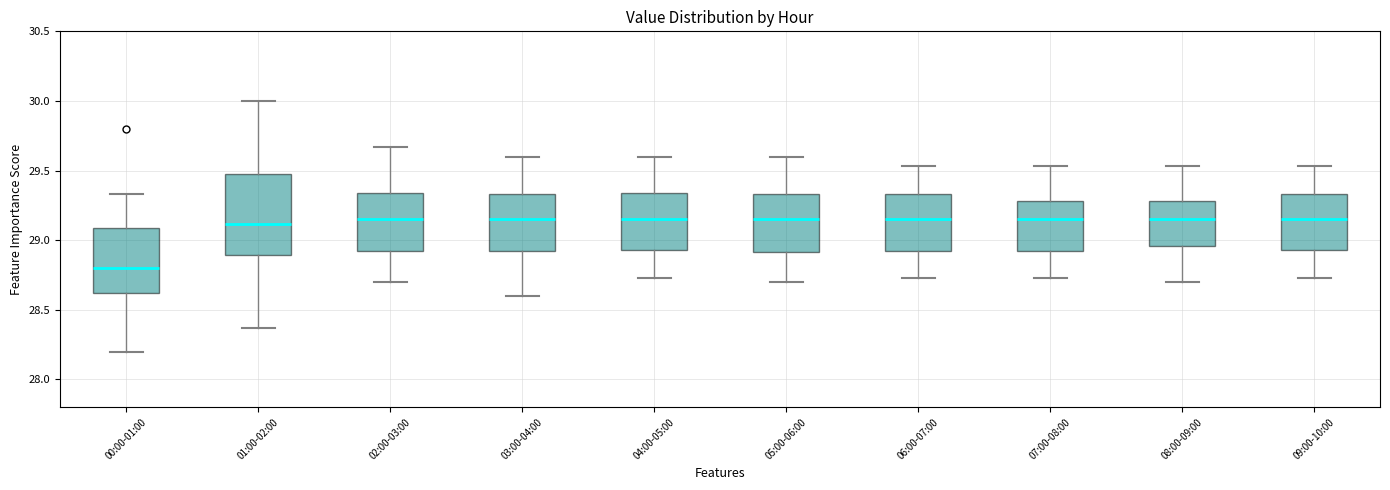

Reading left to right, transcribe this box plot: for each box, give where its median line is, the range the box spans, and where its two whiskers end, as read against the y-axis. The values are not printed on the chart, so give them approximately, as read against the axis.

00:00-01:00: median 28.80, box 28.60 to 29.10, whiskers 28.20 to 29.35
01:00-02:00: median 29.10, box 28.90 to 29.50, whiskers 28.35 to 30.00
02:00-03:00: median 29.15, box 28.90 to 29.35, whiskers 28.70 to 29.65
03:00-04:00: median 29.15, box 28.90 to 29.35, whiskers 28.60 to 29.60
04:00-05:00: median 29.15, box 28.95 to 29.35, whiskers 28.75 to 29.60
05:00-06:00: median 29.15, box 28.90 to 29.35, whiskers 28.70 to 29.60
06:00-07:00: median 29.15, box 28.90 to 29.35, whiskers 28.75 to 29.55
07:00-08:00: median 29.15, box 28.90 to 29.30, whiskers 28.75 to 29.55
08:00-09:00: median 29.15, box 28.95 to 29.30, whiskers 28.70 to 29.55
09:00-10:00: median 29.15, box 28.95 to 29.35, whiskers 28.75 to 29.55